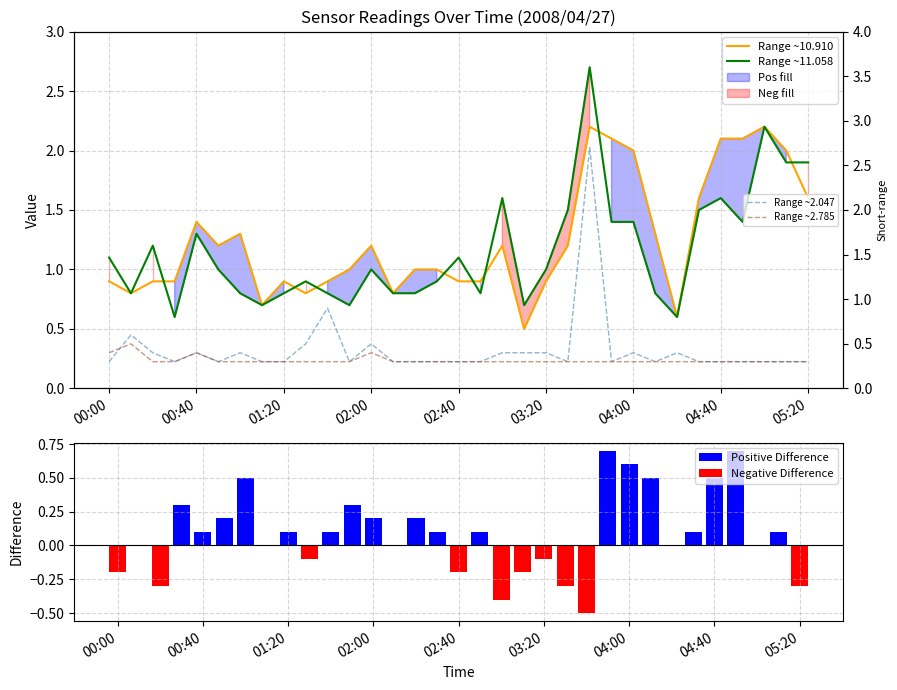

Which series has the widest spread of values?

Range ~2.047